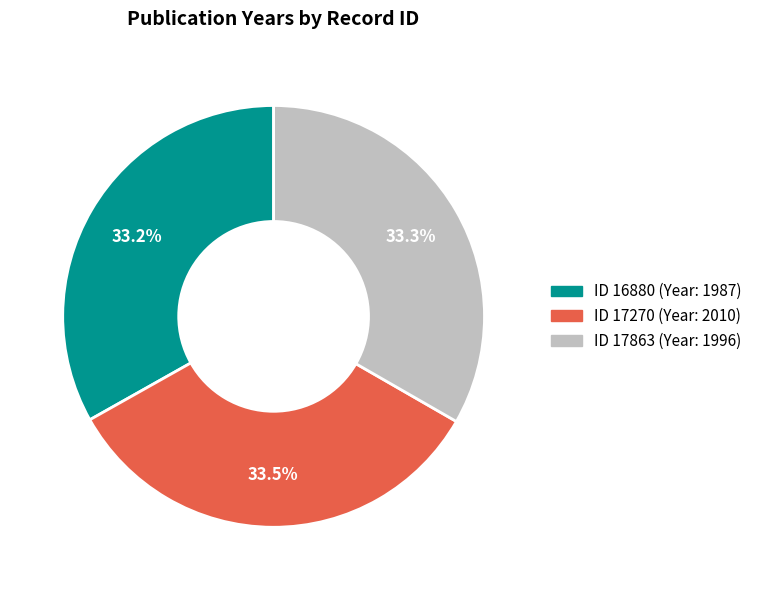

Is there any slice that represents more than half of the pie?

No